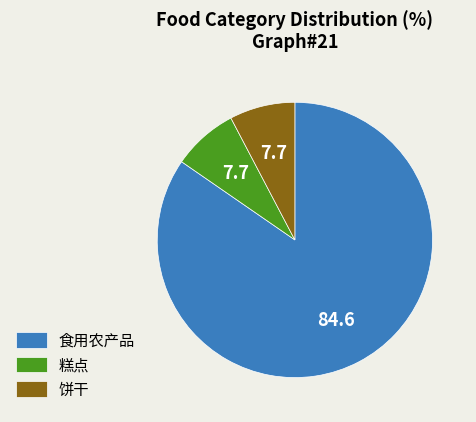

Is it true that 食用农产品 is 76% of the pie?

False